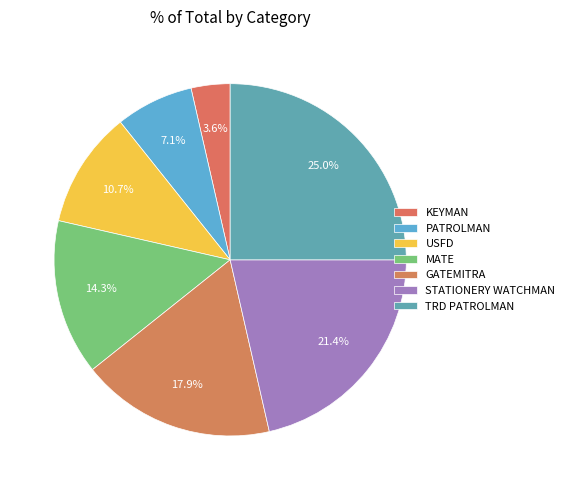

Count the number of slices in the pie.

7